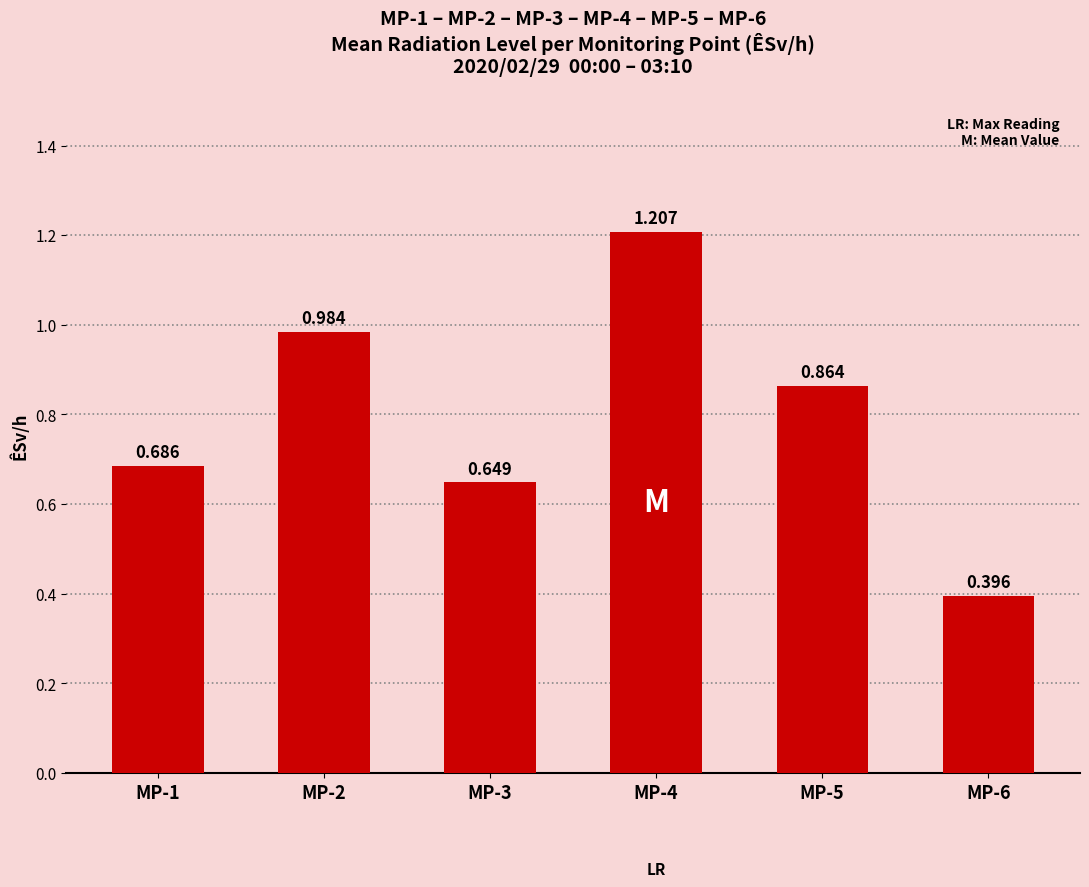

What is the value of the 1st bar from the left?

0.7